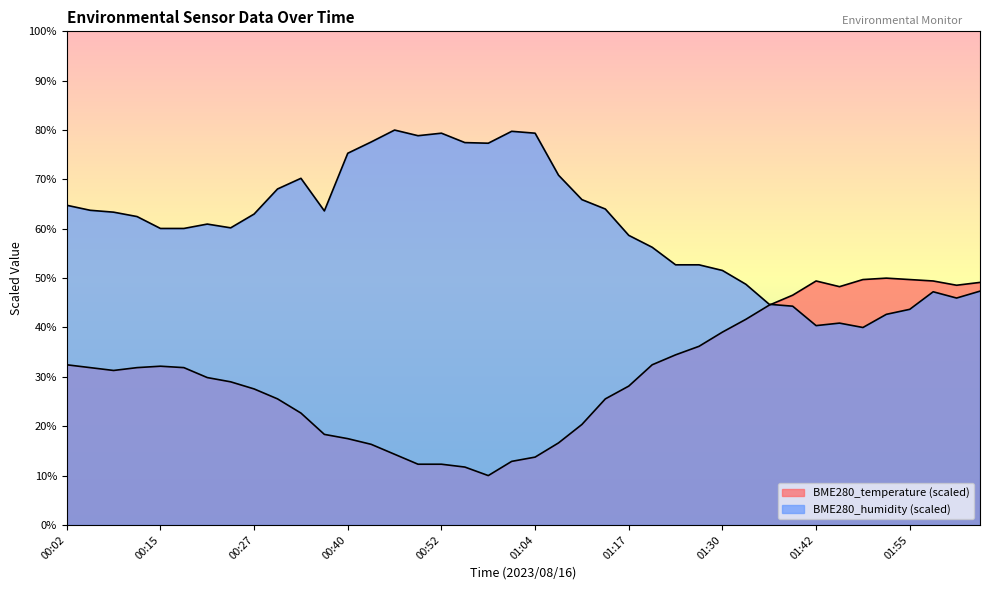

Is the value of BME280_temperature at 01:27 greater than the value of BME280_humidity at 01:11?

No